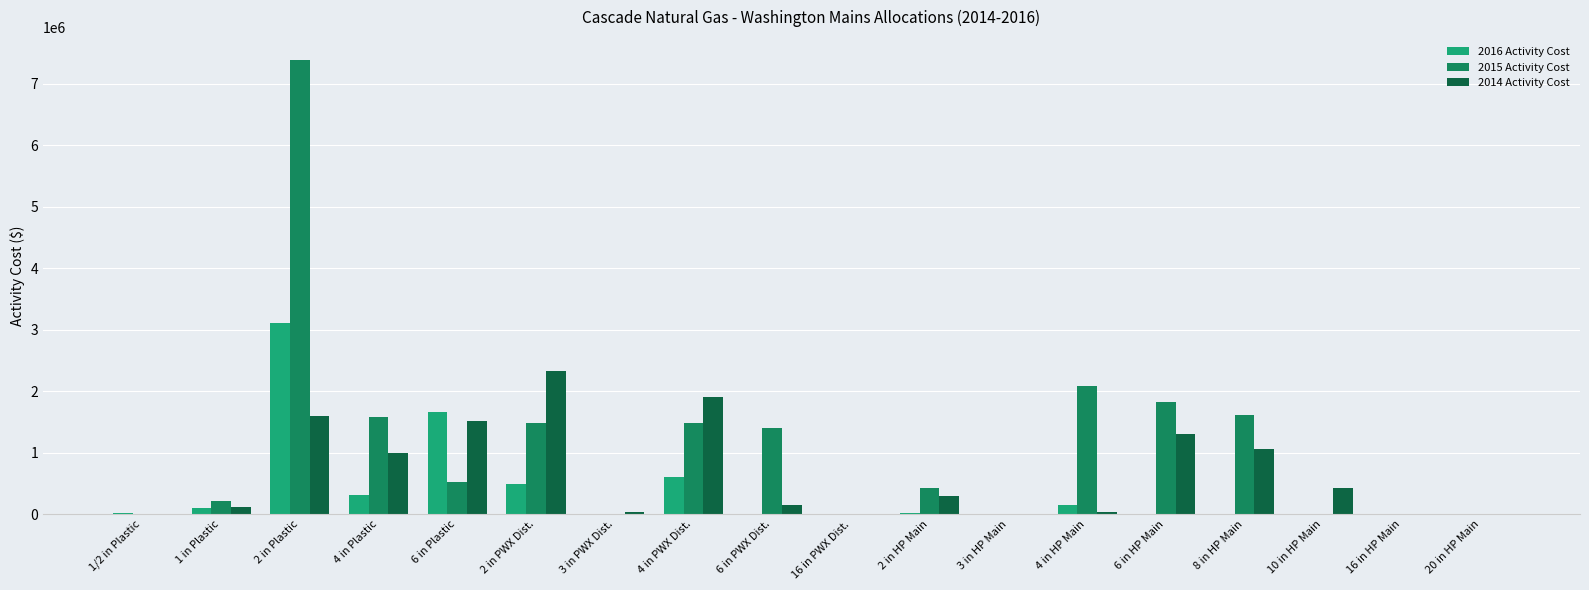

What are all the series names shown in the legend?

2016 Activity Cost, 2015 Activity Cost, 2014 Activity Cost